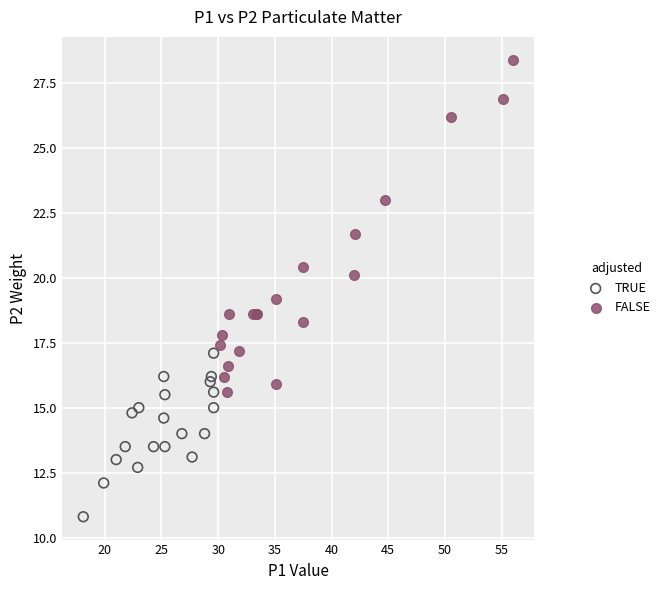

Which series has the largest Y range (max minus min)?

FALSE